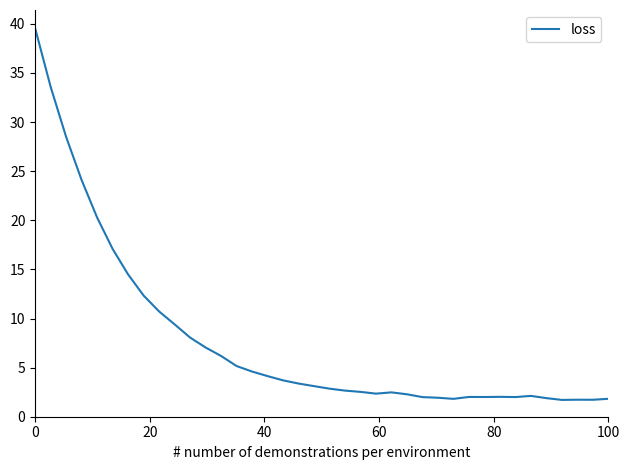

What is the maximum value shown in the chart?

39.5